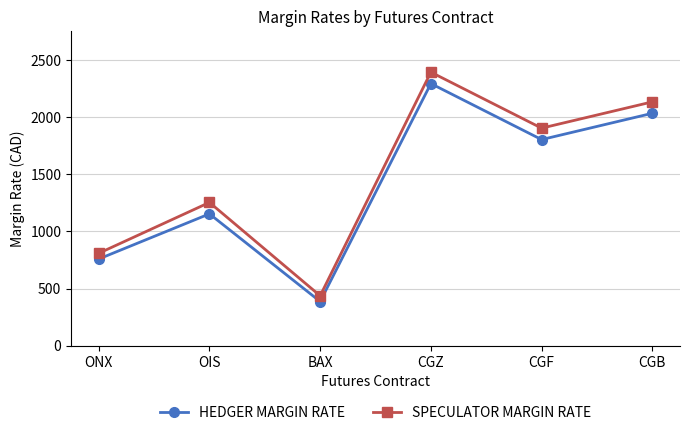

How many interior local valleys does the HEDGER MARGIN RATE series have?

2